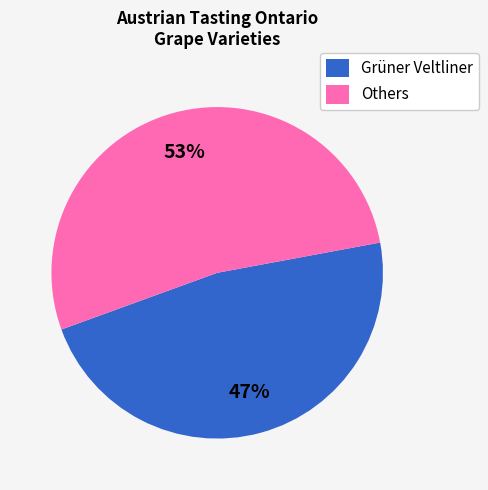

Does any single category account for the majority?

Yes